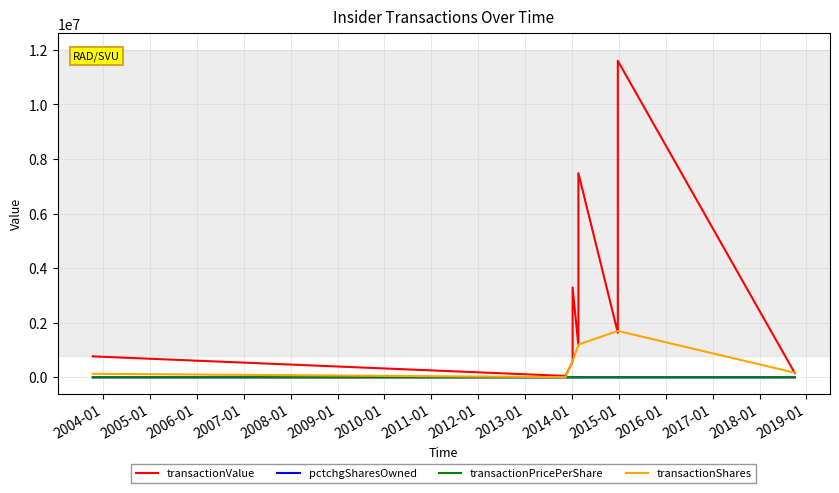

What is the sum of all pctchgSharesOwned values?

189.0